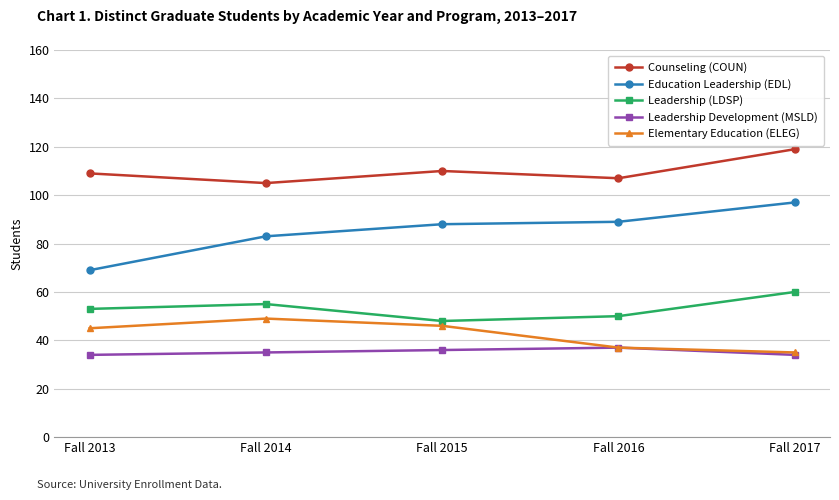

At how many categories does at least one series exceed 65?

5